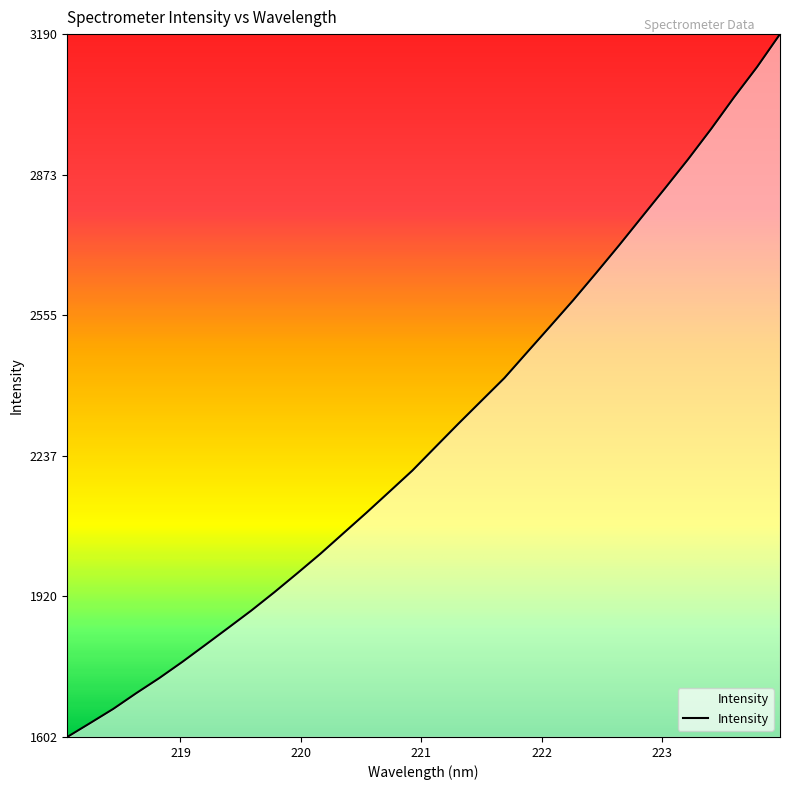

True or false: there are more than 1 points higher than both neighbors.

False